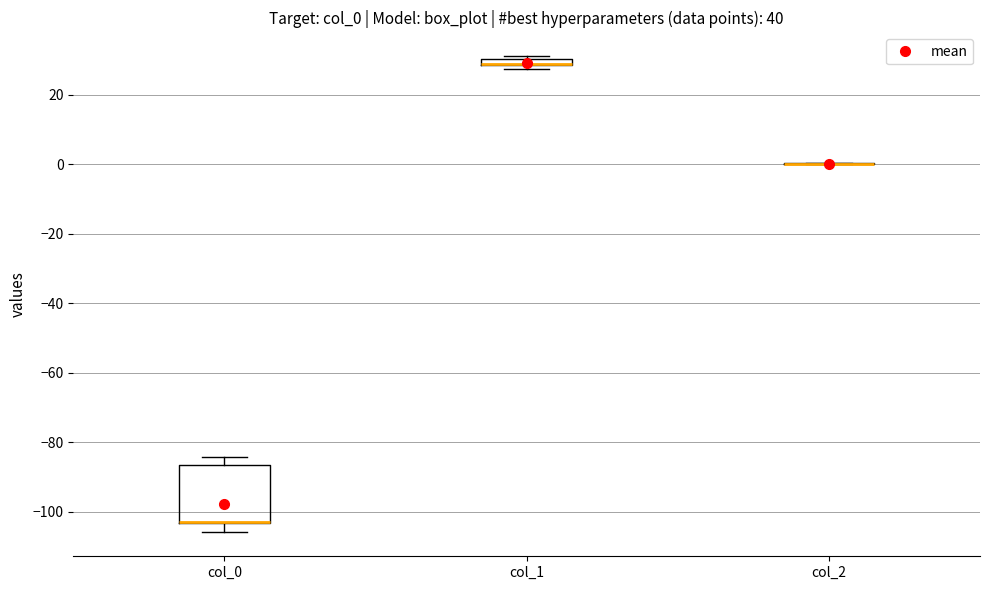

Comparing the boxes themselves (not the whiskers), which one is the tallest?

col_0